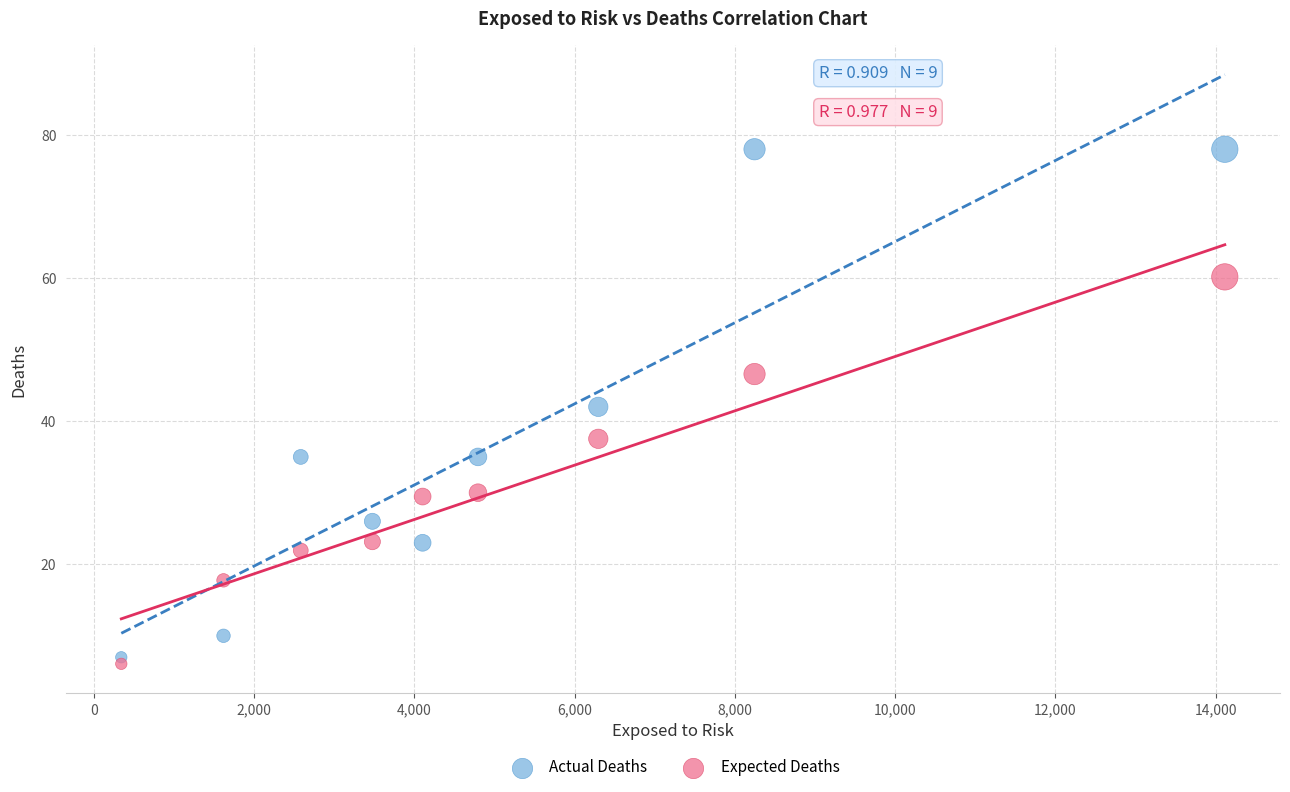

Which series reaches the maximum Y coordinate?

Actual Deaths